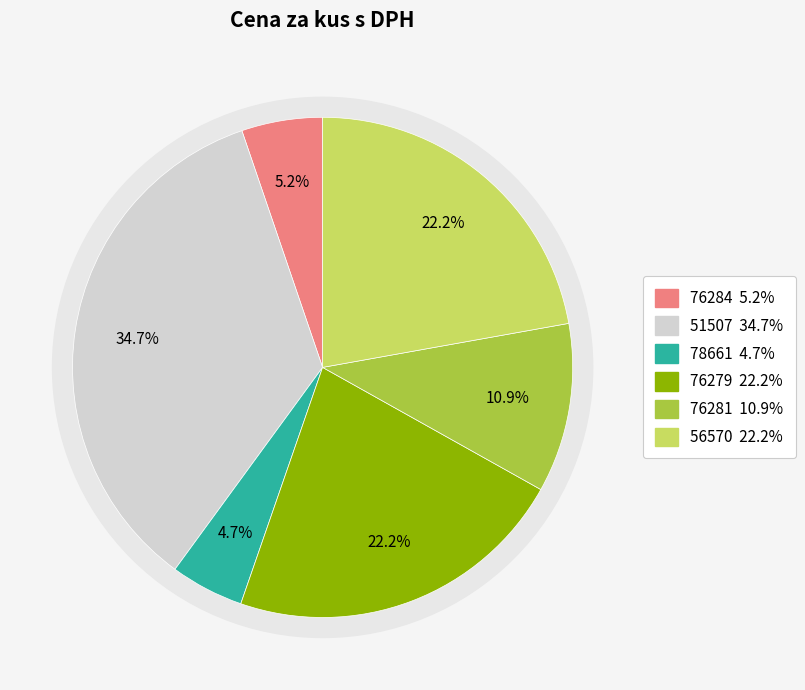

Does 56570 account for over 50% of the chart?

No